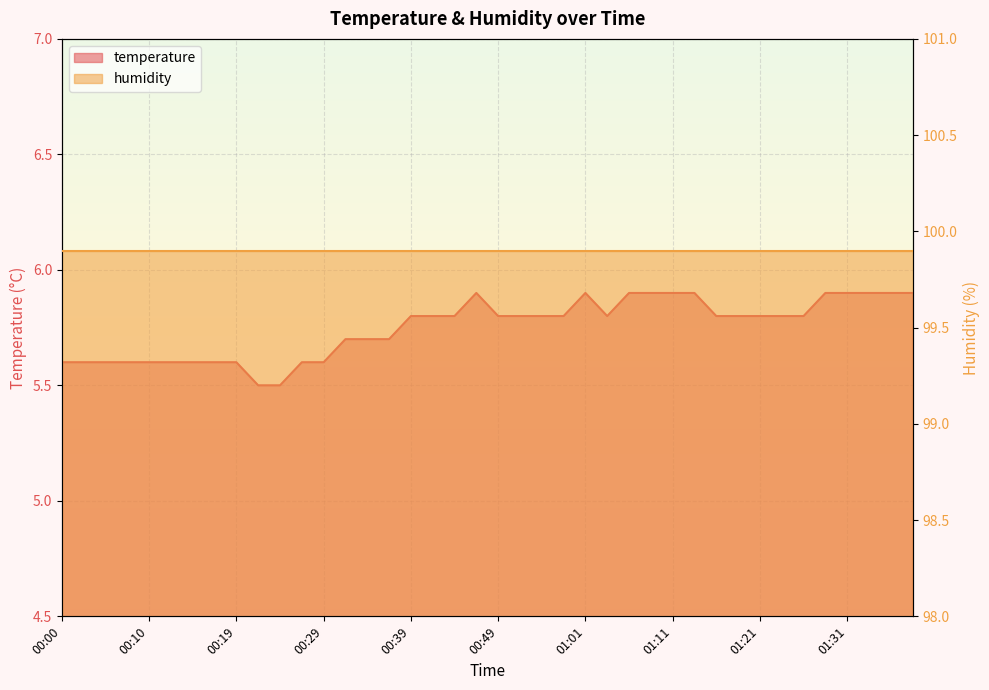

How many interior local peaks (higher than both neighbors) does the data have?

2